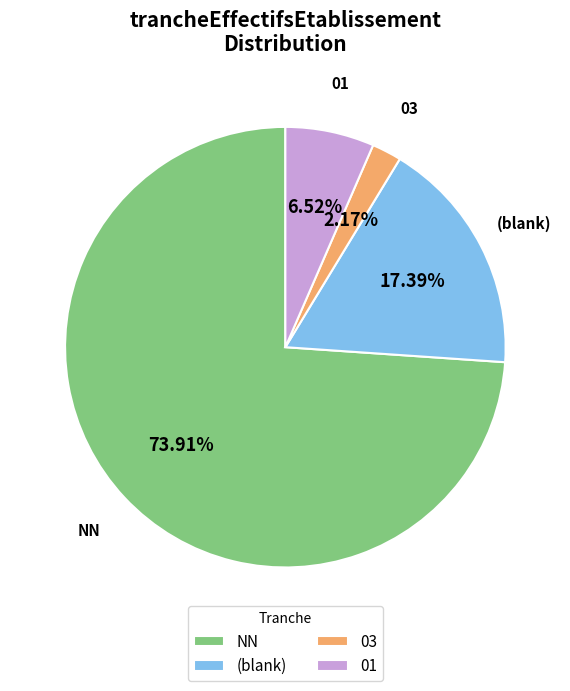

Which slice is the smallest?

03